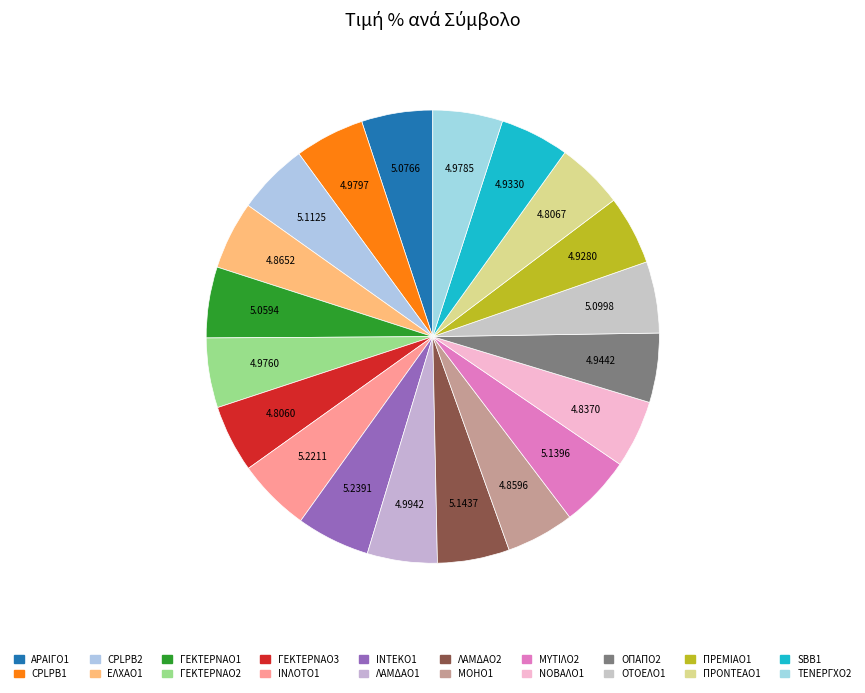

True or false: ΟΤΟΕΛΟ1 accounts for 18% of the total.

False